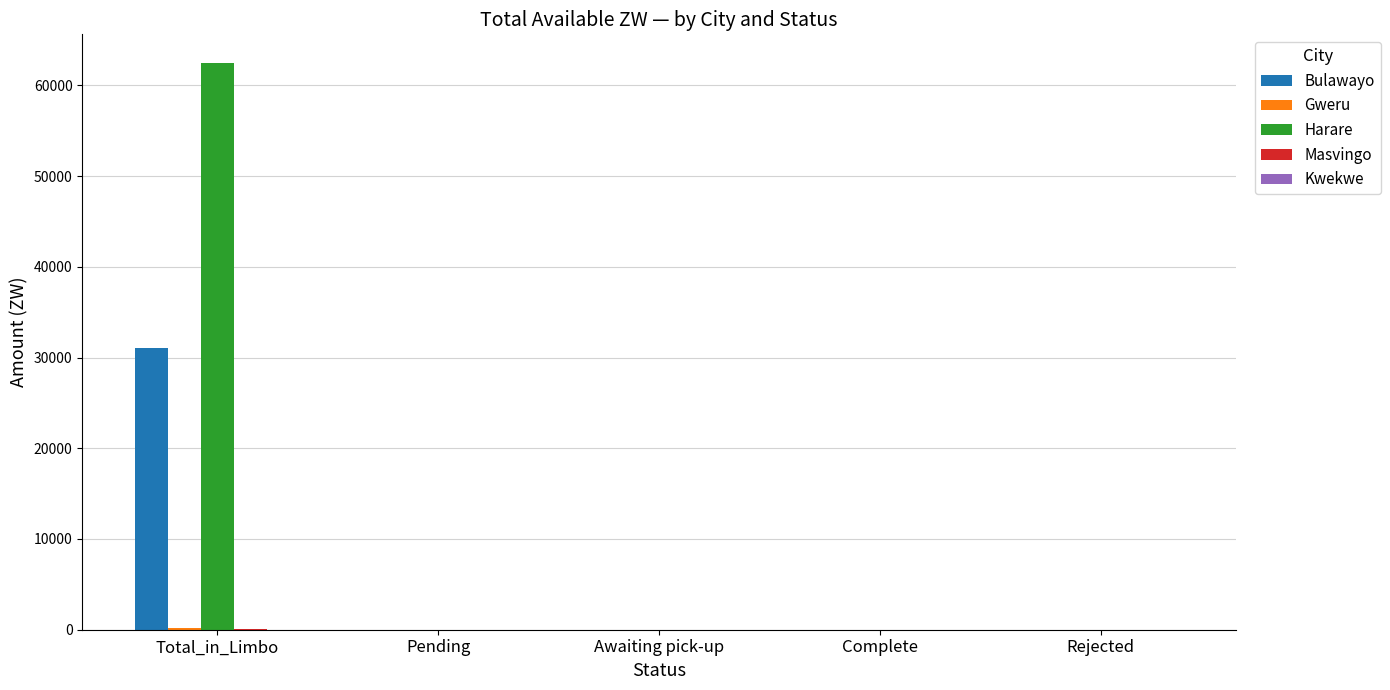

How many data points does each series have?

5